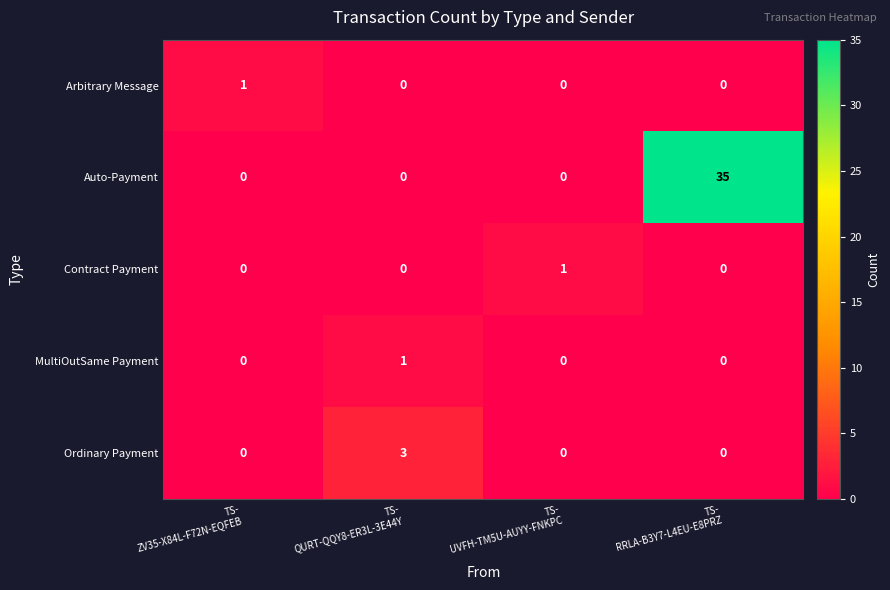

How many Contract Payment values are between 0 and 1?

4